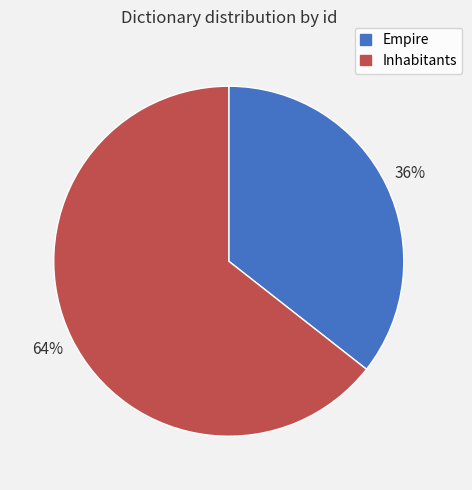

Is the sum of Inhabitants and Empire greater than half?

Yes